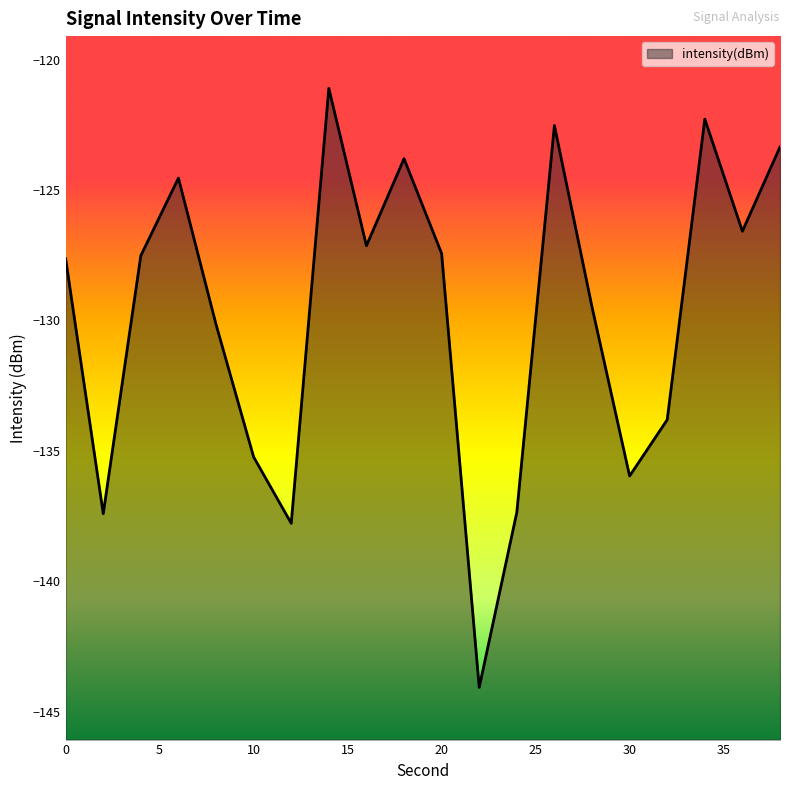

What is the approximate value at 18?

-123.8